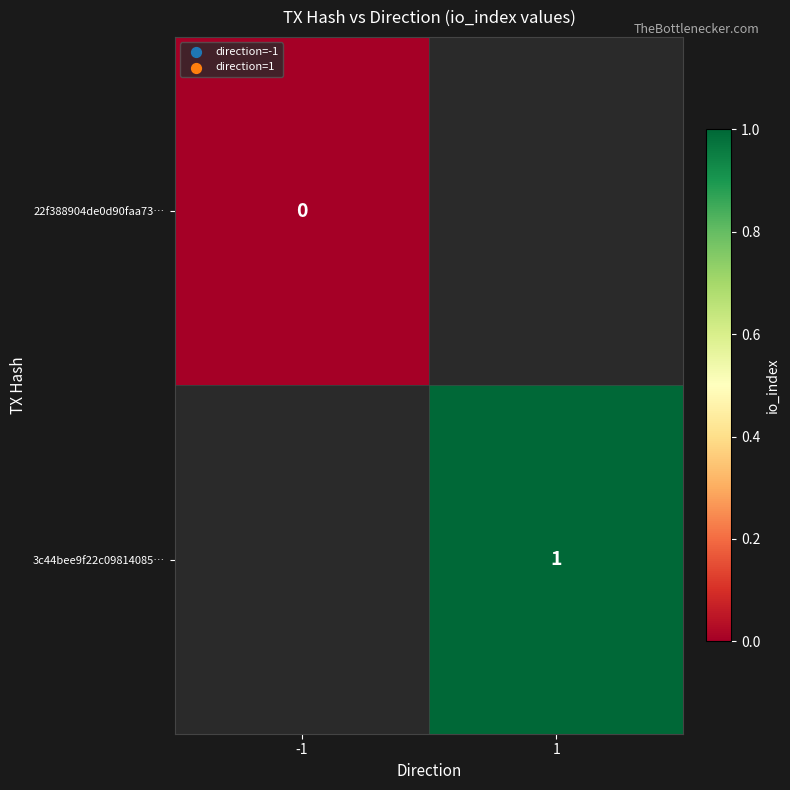

Which category has the lowest value across all series?

-1